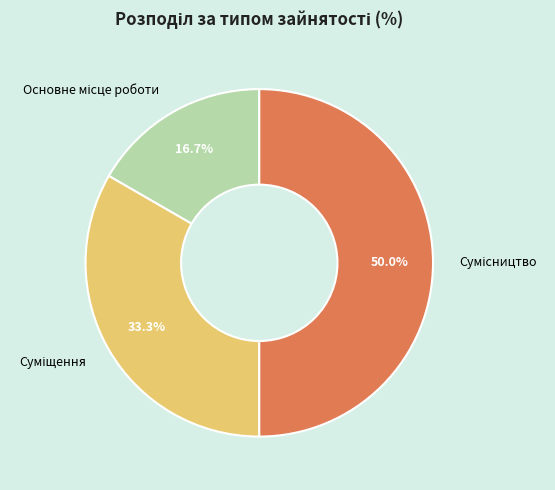

Which slice is the smallest?

Основне місце роботи